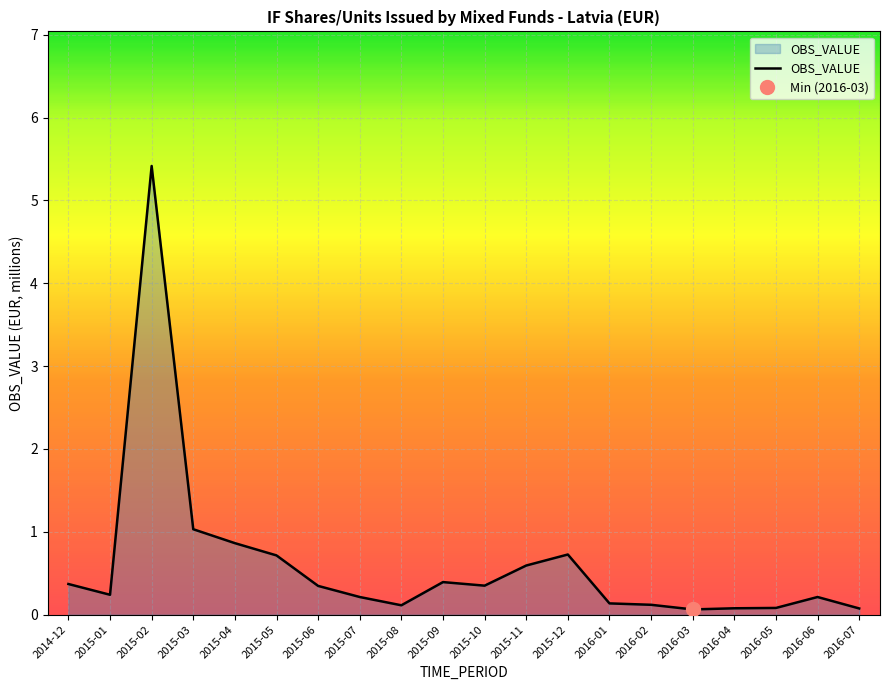

Reading right to left, transcribe all the data shown in this chart.

0.1	0.2	0.1	0.1	0.1	0.1	0.1	0.7	0.6	0.3	0.4	0.1	0.2	0.3	0.7	0.9	1.0	5.4	0.2	0.4